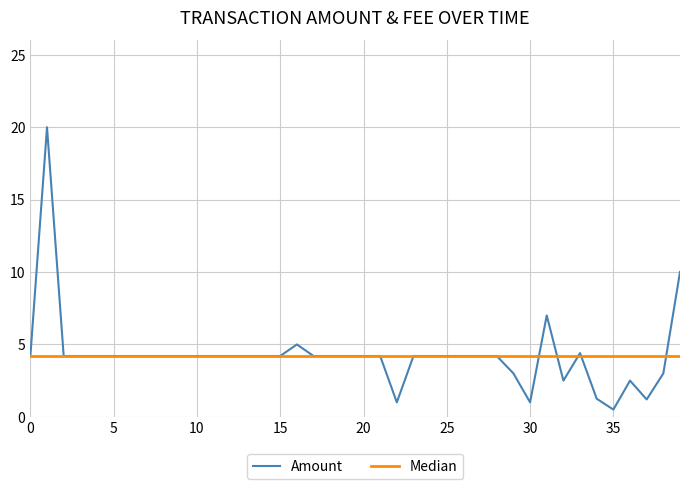

Which has a higher value, 2024-04-01 or 2024-04-22?

2024-04-01